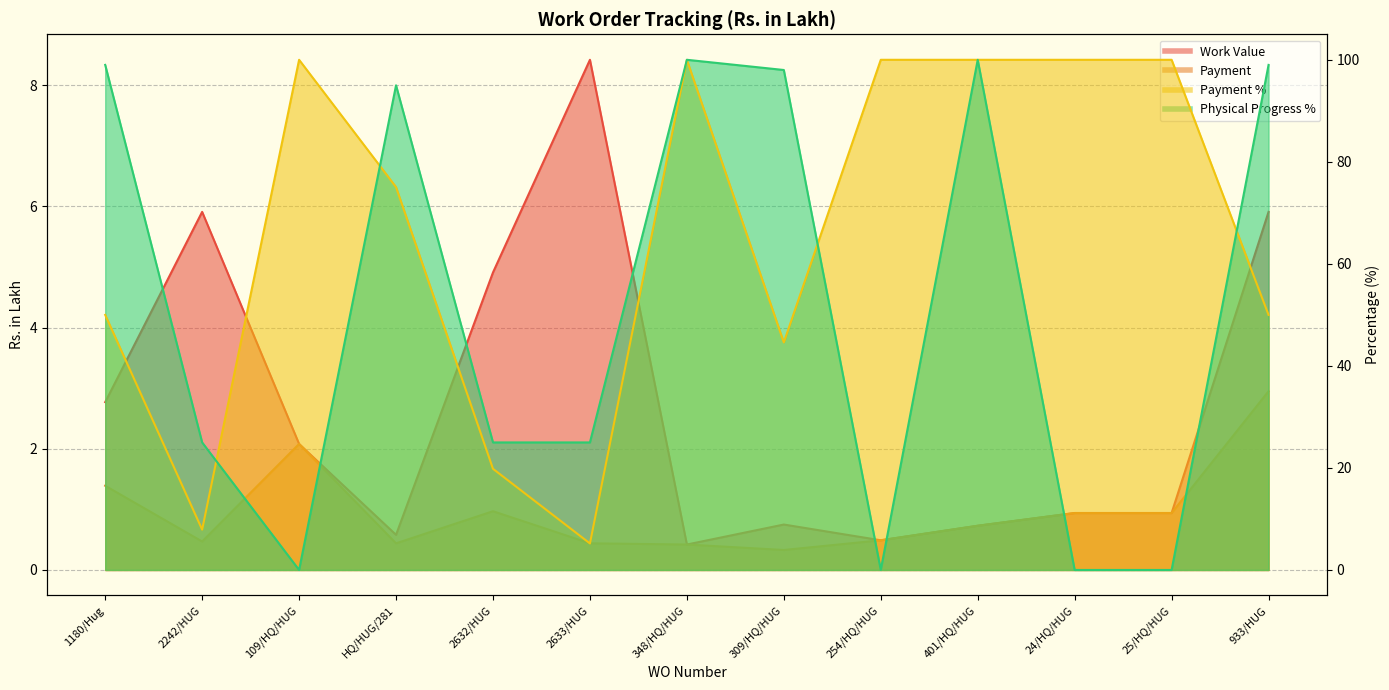

True or false: Payment has more than 0 points higher than both neighbors.

True